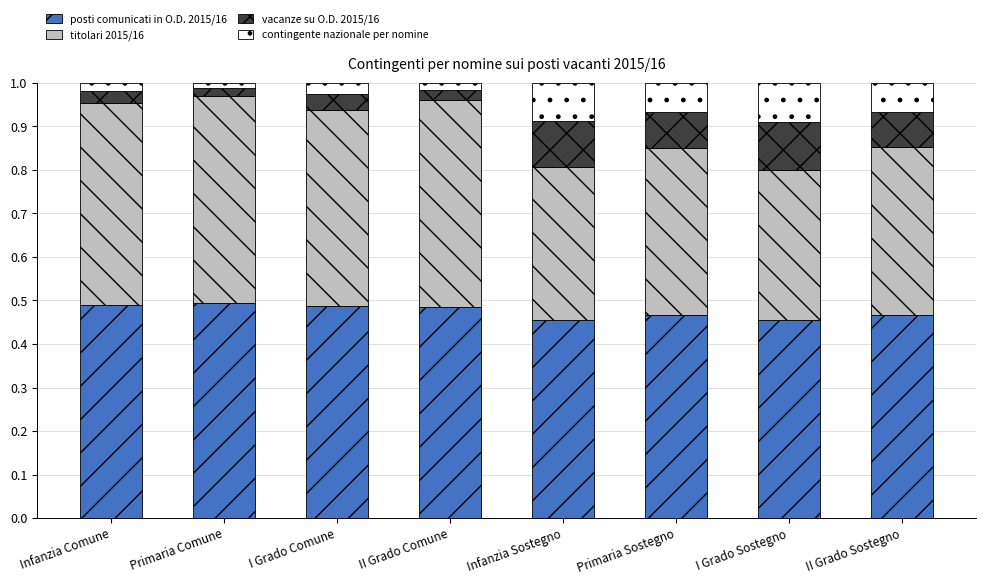

What is the total value across all series at Infanzia Sostegno?

1.0